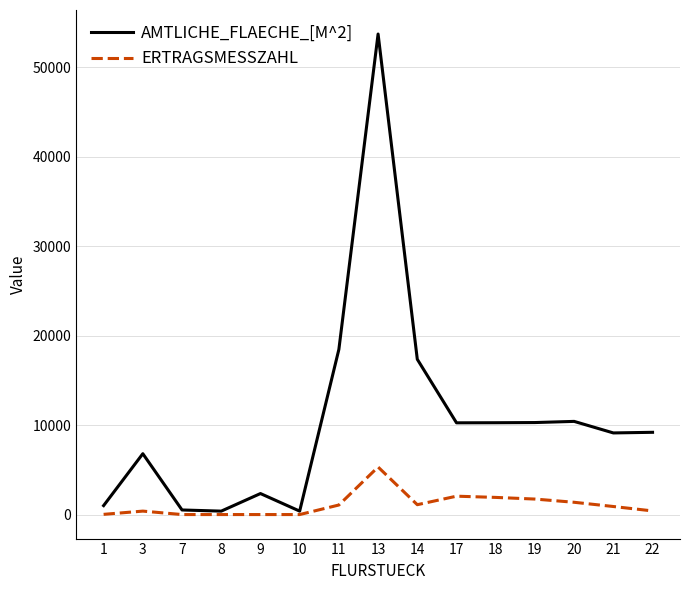

Rank the series by their average value, from highest to lowest.

AMTLICHE_FLAECHE_[M^2], ERTRAGSMESSZAHL